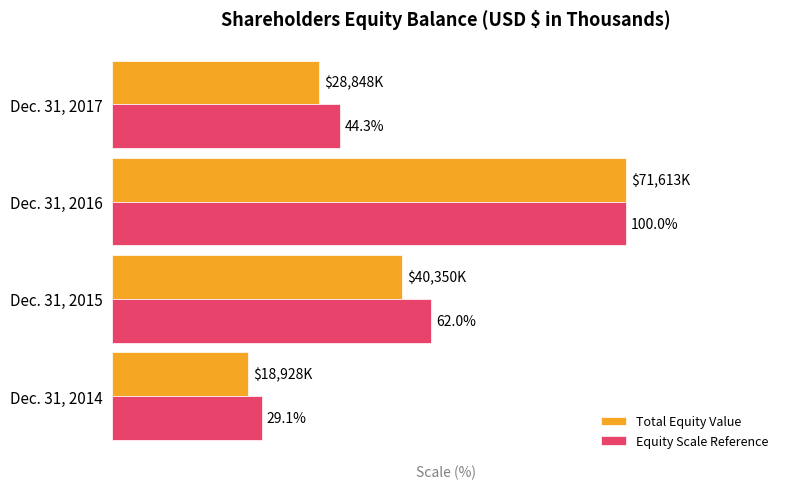

Which series has the largest range (max minus min)?

Total Equity Value